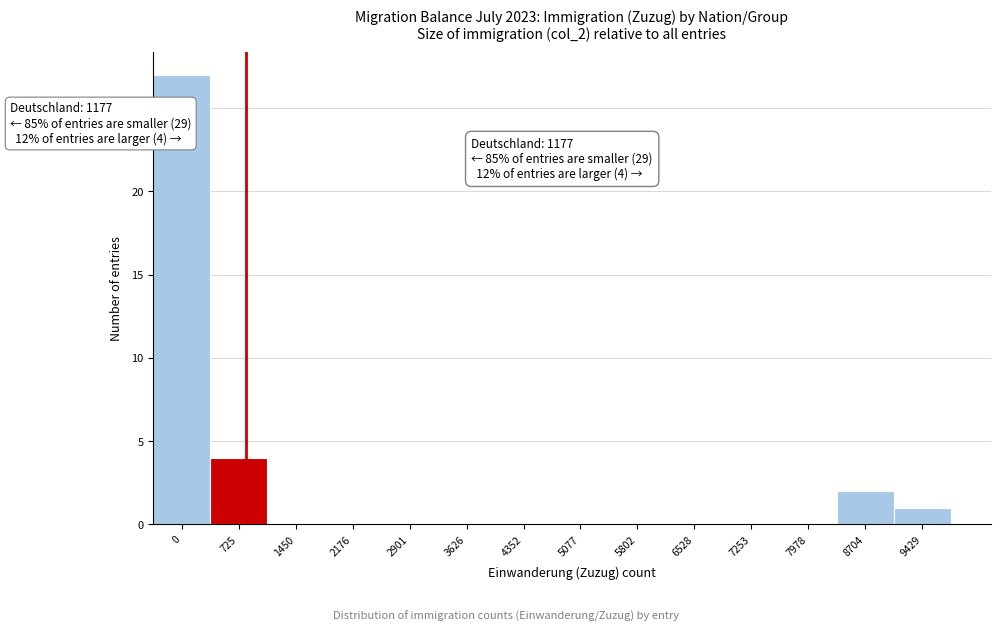

Reading left to right, list all the values displayed in this chart.

0=27	725=4	1450=0	2176=0	2901=0	3626=0	4352=0	5077=0	5802=0	6528=0	7253=0	7978=0	8704=2	9429=1